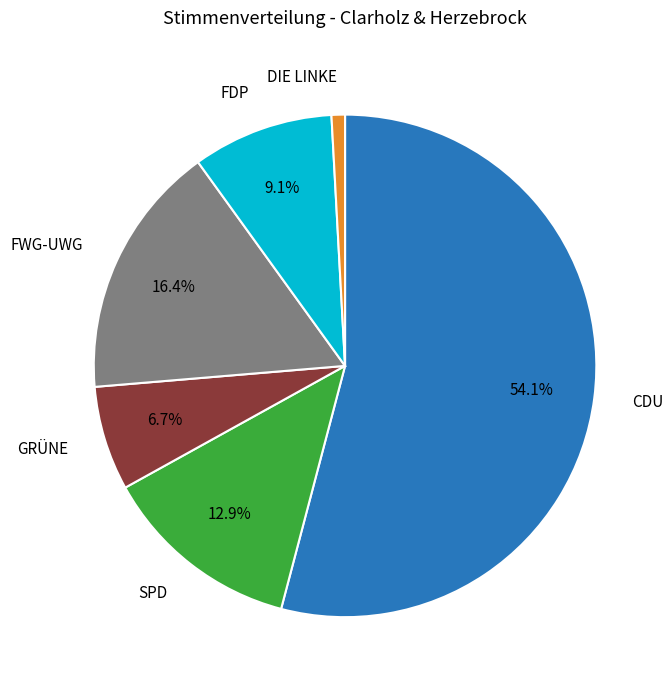

Which has a higher value, CDU or GRÜNE?

CDU